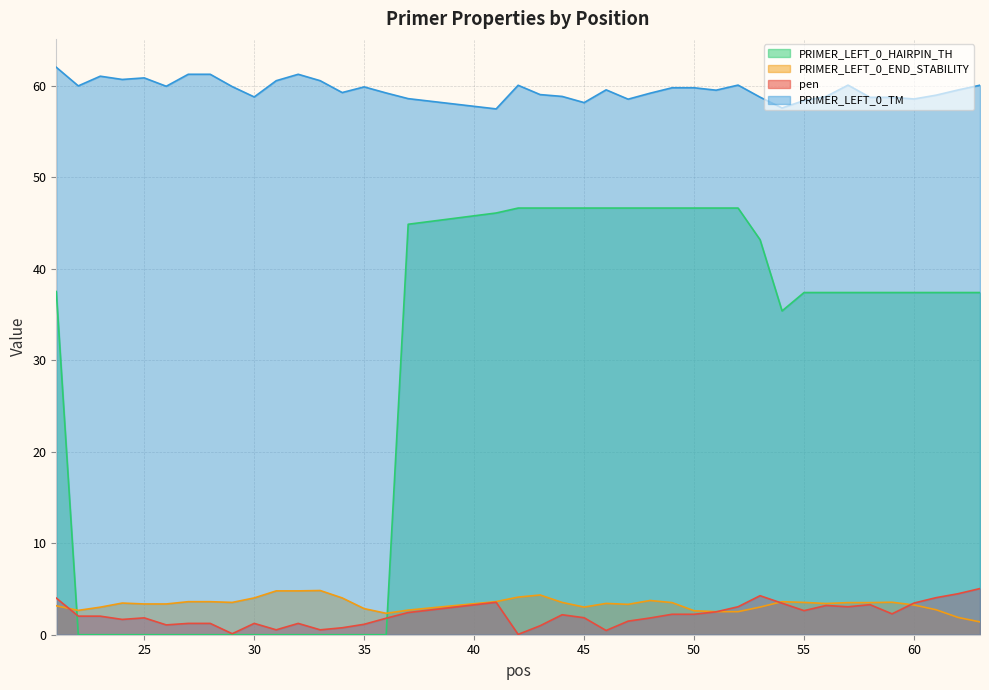

How many times do PRIMER_LEFT_0_HAIRPIN_TH and pen cross each other?

2